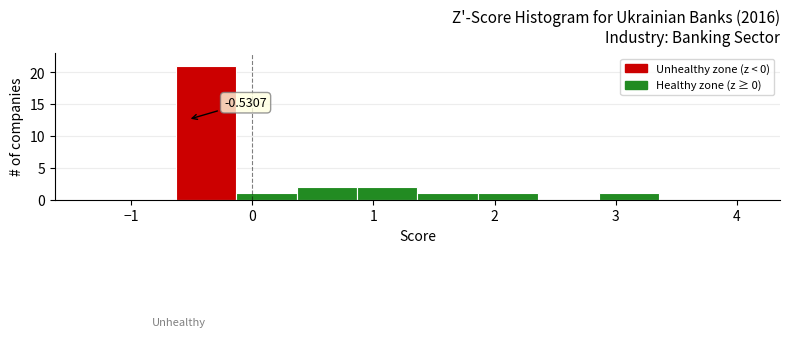

Which range on the x-axis has the tallest bar?

-0.6 to -0.1